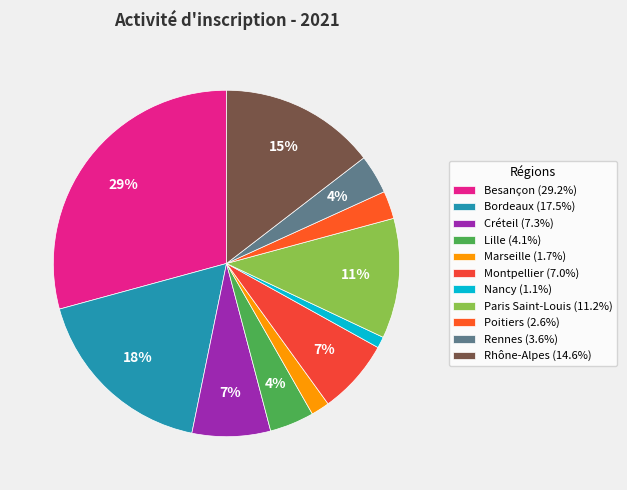

Is Nancy the majority of the pie?

No